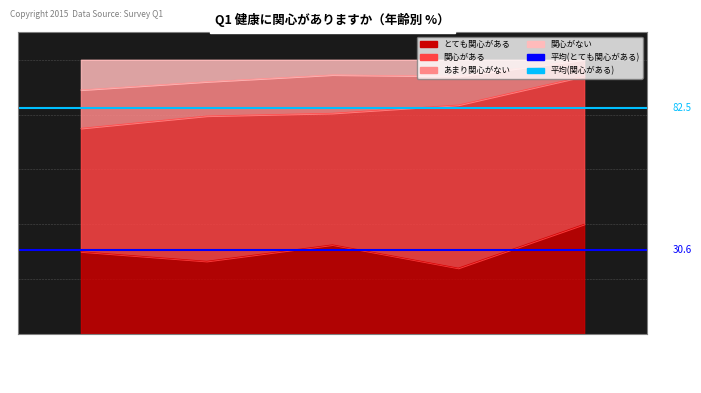

What is the sum of all 平均 (とても関心がある) values?

61.2